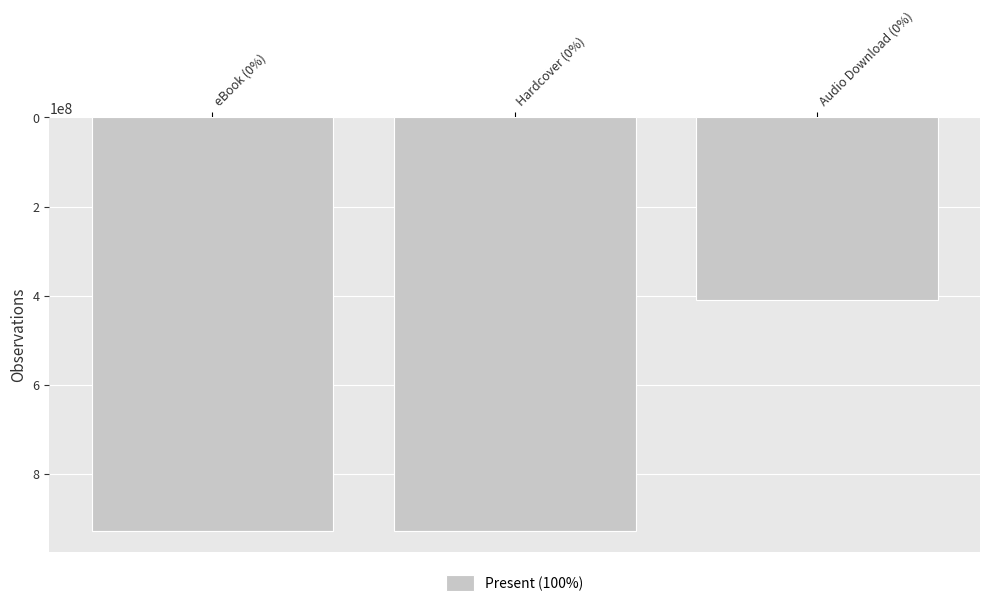

Reading left to right, extract all data points from this chart.

eBook (0%)=928921405	Hardcover (0%)=928921405	Audio Download (0%)=409716415